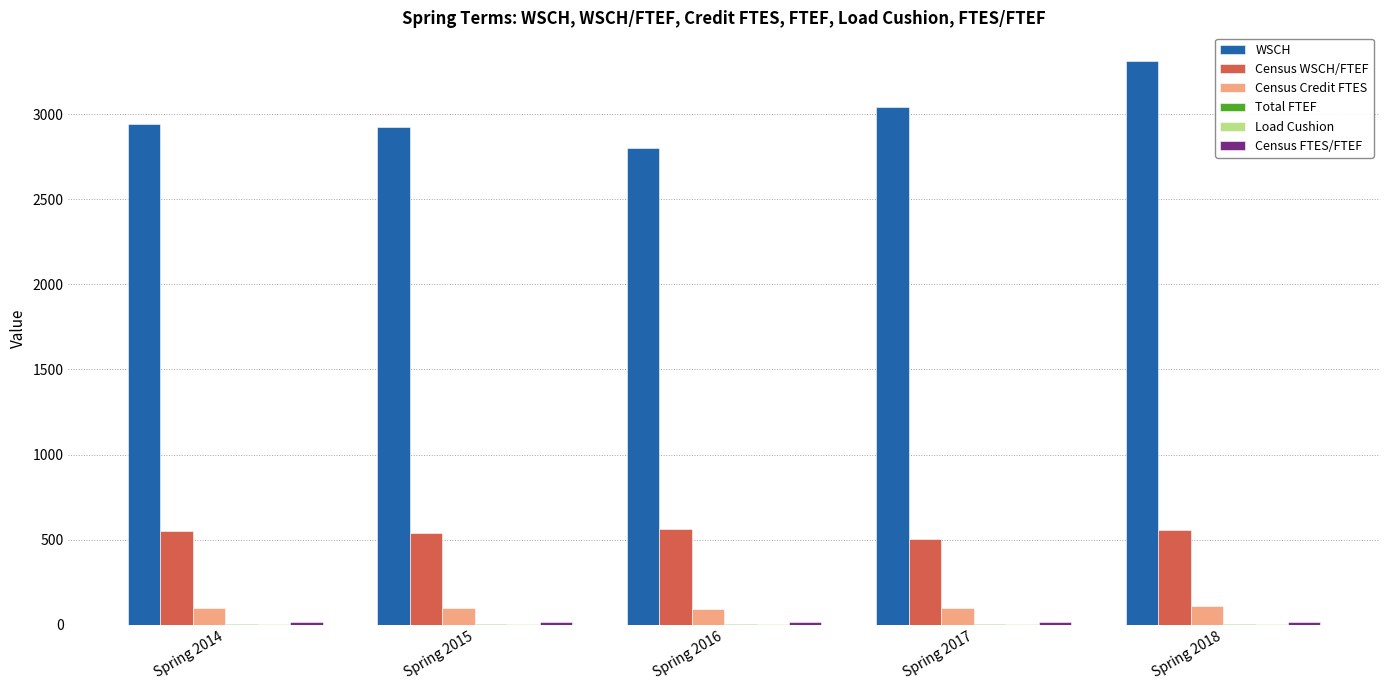

At which category does the chart reach its peak across all series?

Spring 2018